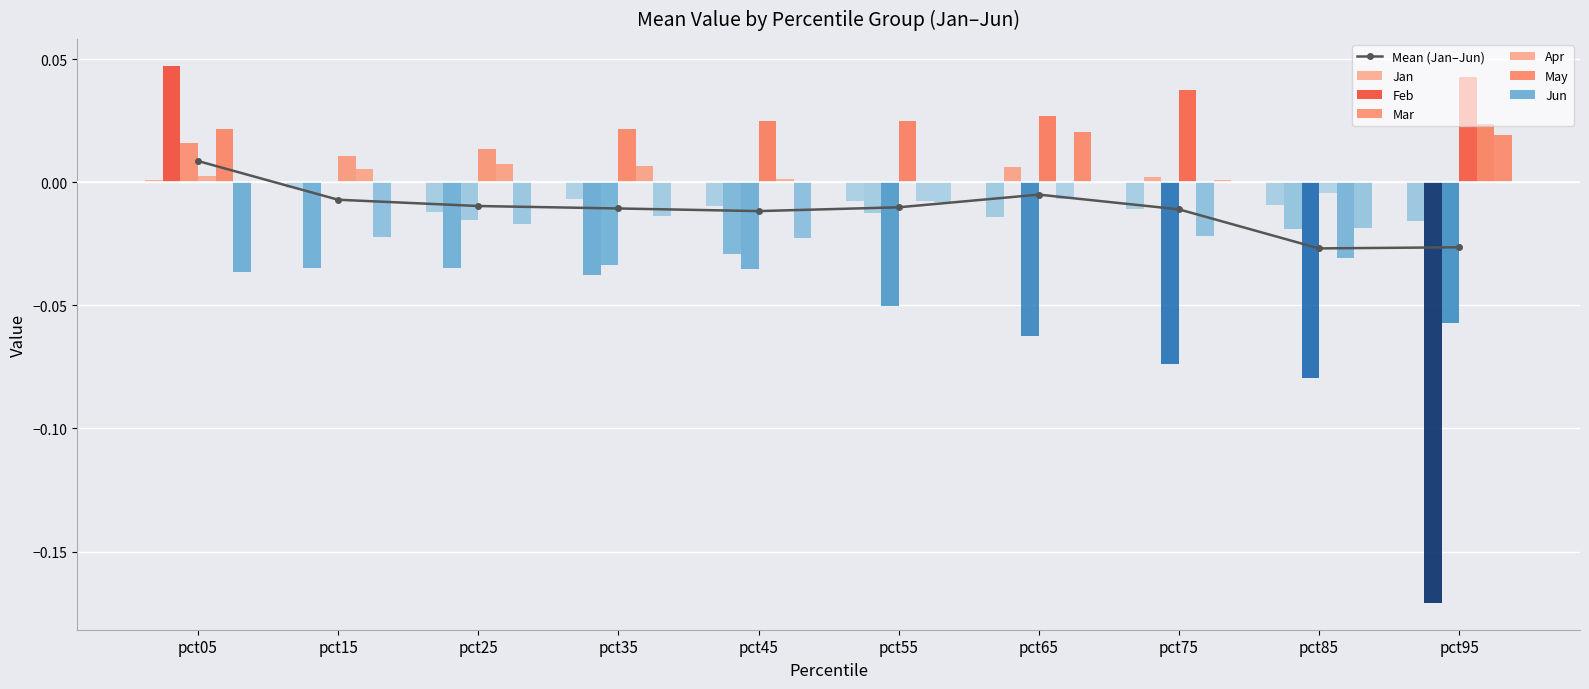

Which series has the widest spread of values?

Feb